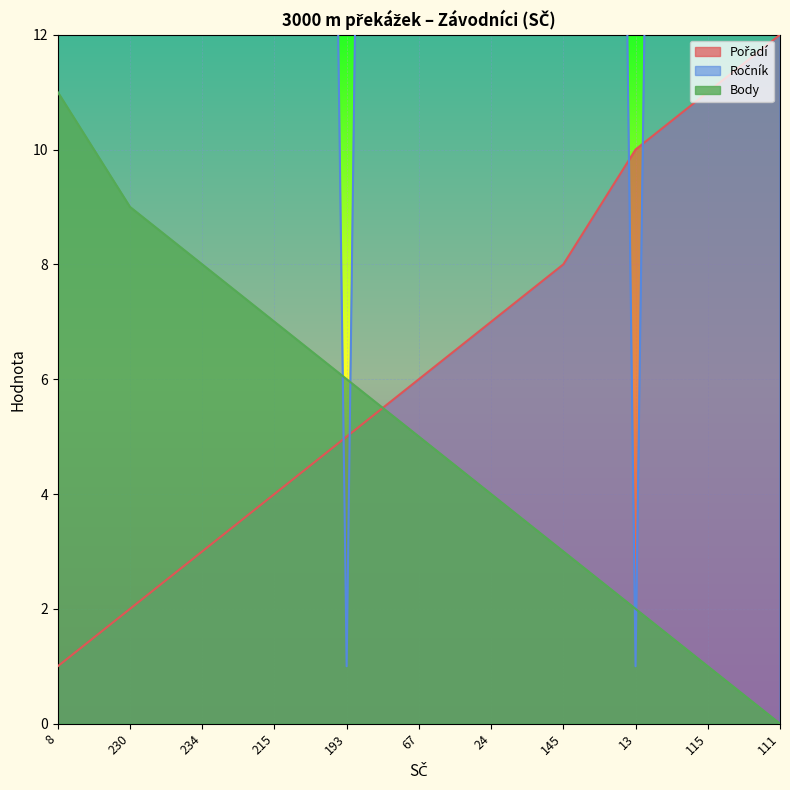

Where do Pořadí and Ročník first cross each other?

215 and 193